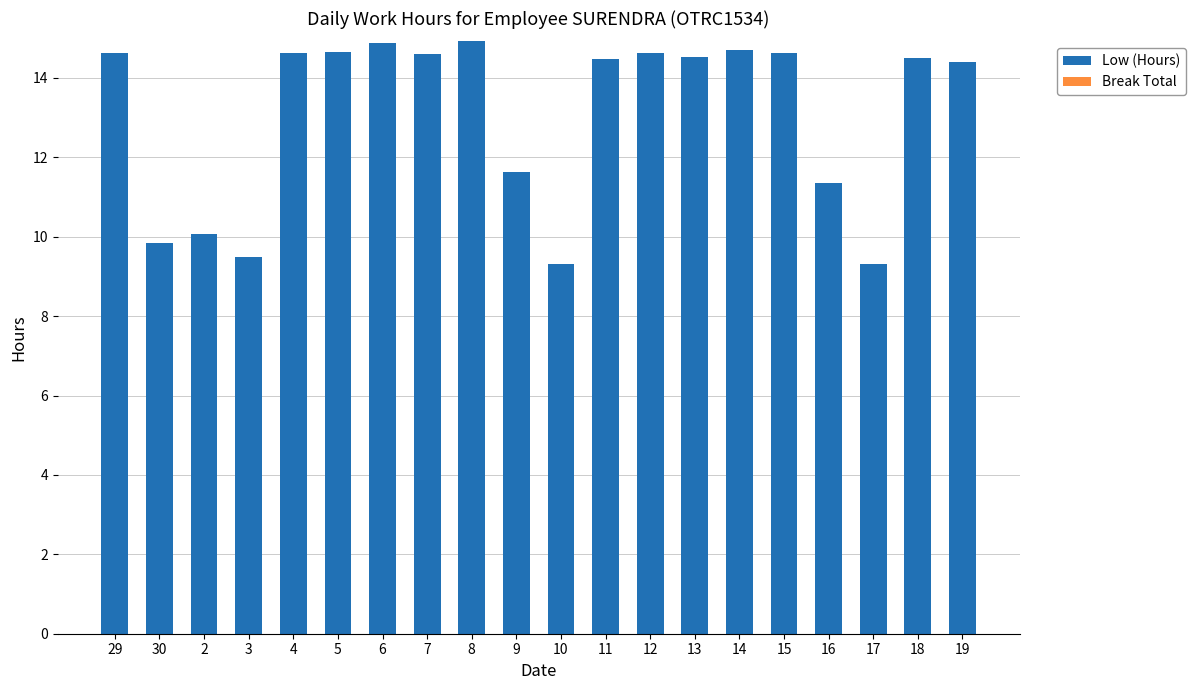

True or false: the data shows 22.3 at 12.

False